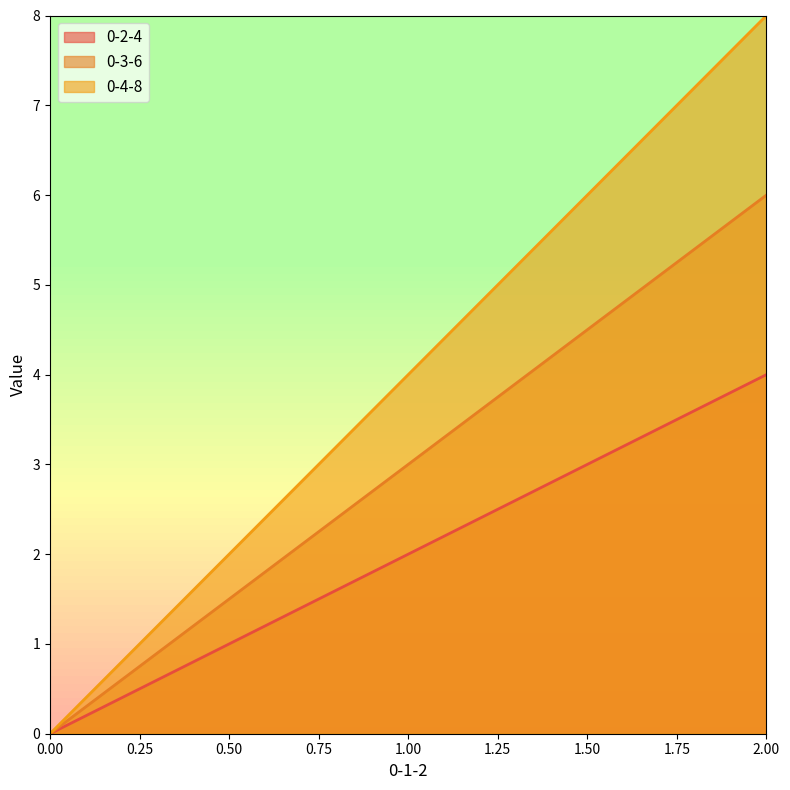

The 0-2-4 series shows 3 at 1.00. True or false?

False